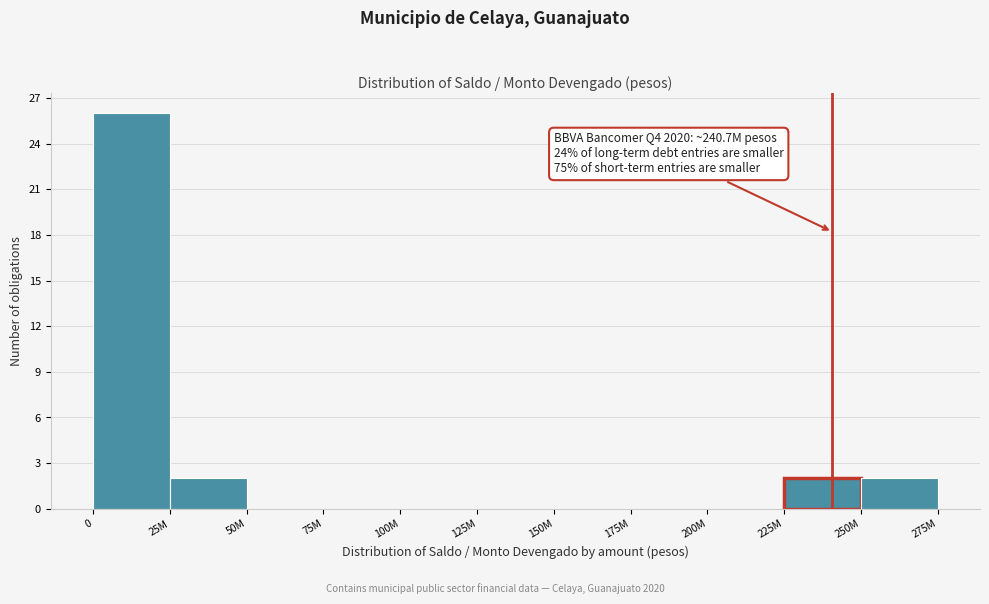

Reading left to right, list all the values displayed in this chart.

0=26	25M=2	50M=0	75M=0	100M=0	125M=0	150M=0	175M=0	200M=0	225M=2	250M=2